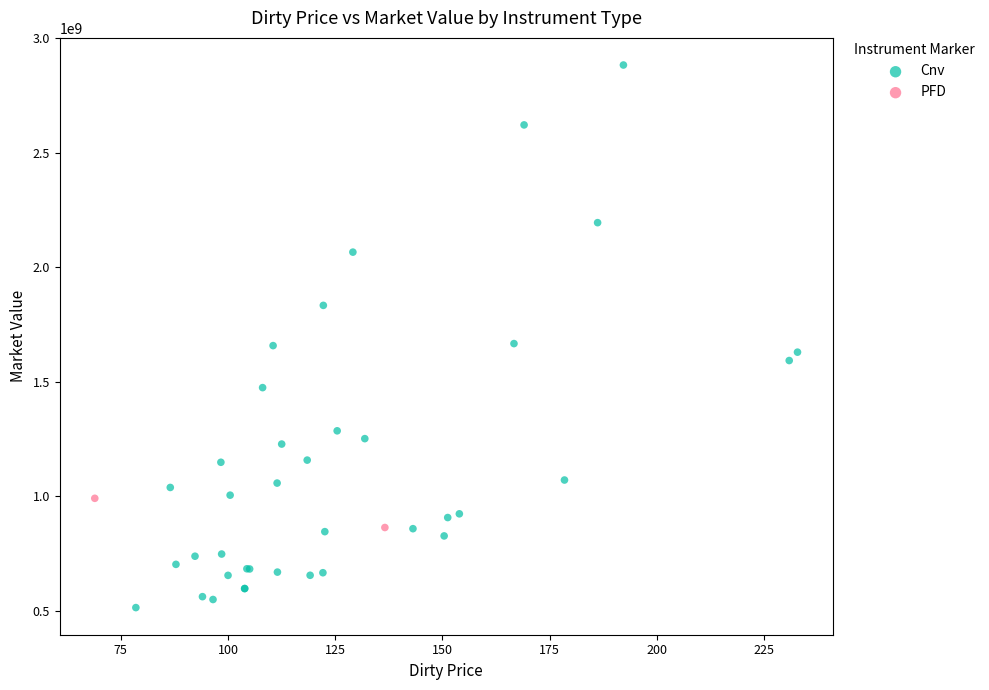

What are all the series names shown in the legend?

Cnv, PFD